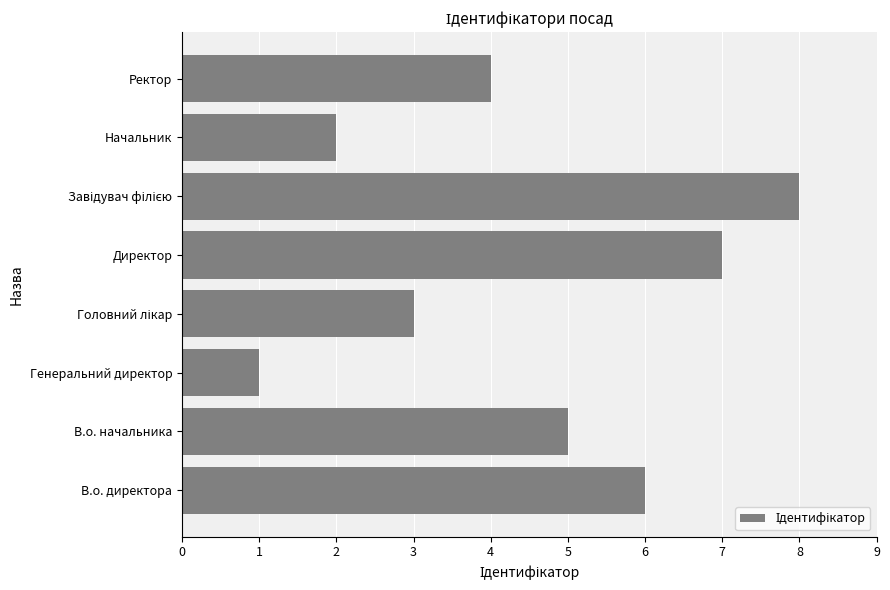

What is the greatest value displayed?

8